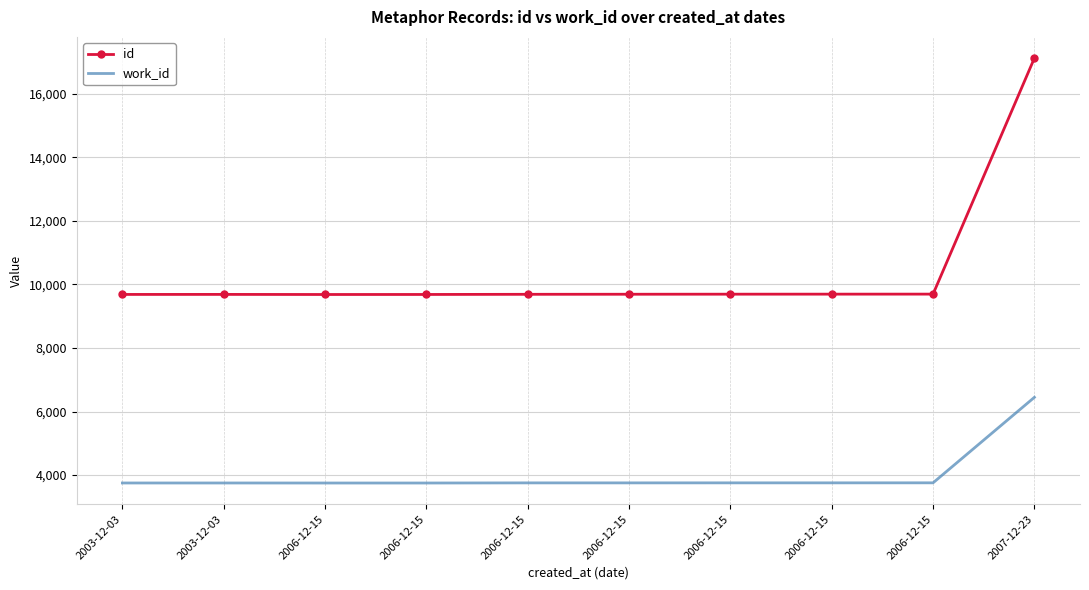

Is the value of id at 2006-12-15 greater than the value of work_id at 2006-12-15?

Yes